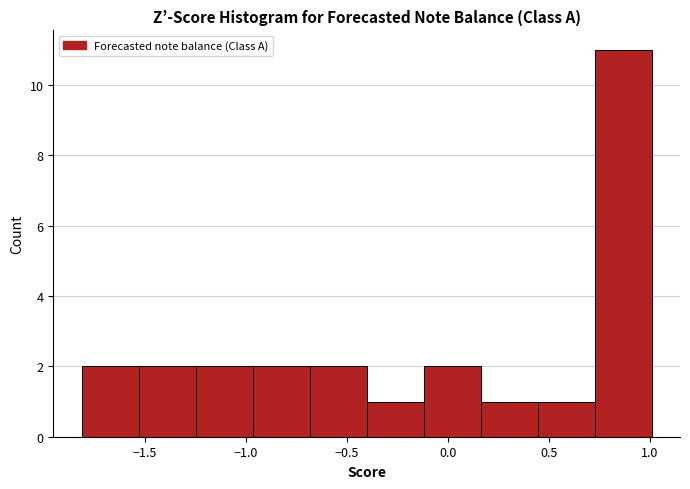

Reading left to right, transcribe this chart: for each bar, give the range it covers on the x-axis and its height. Neither the bar edges nor the heights are printed on the chart, so give them approximately, as read against the axes.

-1.80 to -1.55: 2
-1.55 to -1.25: 2
-1.25 to -0.95: 2
-0.95 to -0.70: 2
-0.70 to -0.40: 2
-0.40 to -0.10: 1
-0.10 to 0.15: 2
0.15 to 0.45: 1
0.45 to 0.75: 1
0.75 to 1.00: 11